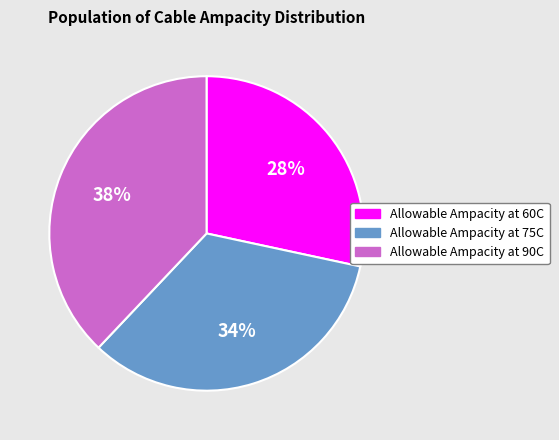

Between Allowable Ampacity at 60C and Allowable Ampacity at 90C, which is larger?

Allowable Ampacity at 90C